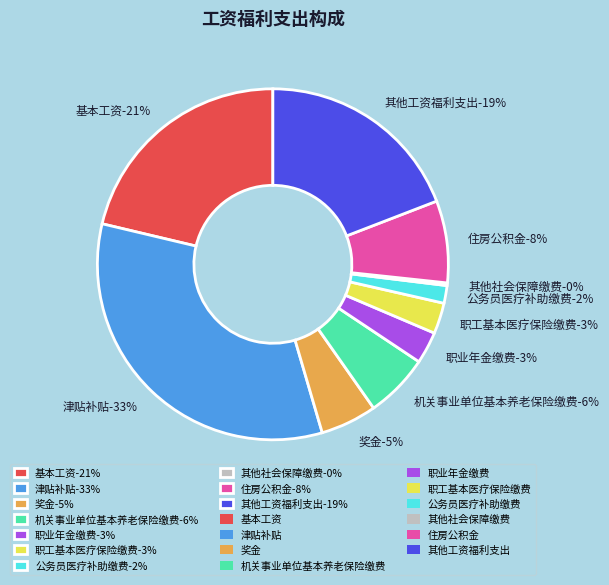

What portion of the pie excludes 基本工资?

78.7%